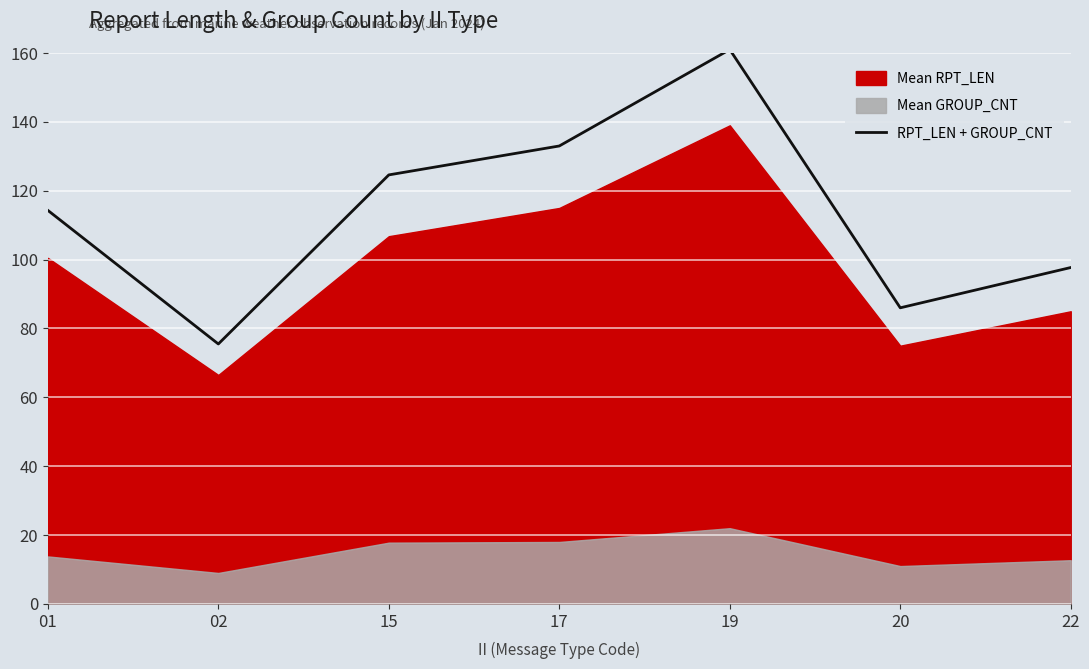

What is the ratio of the value at 22 to the value at 02?

1.3